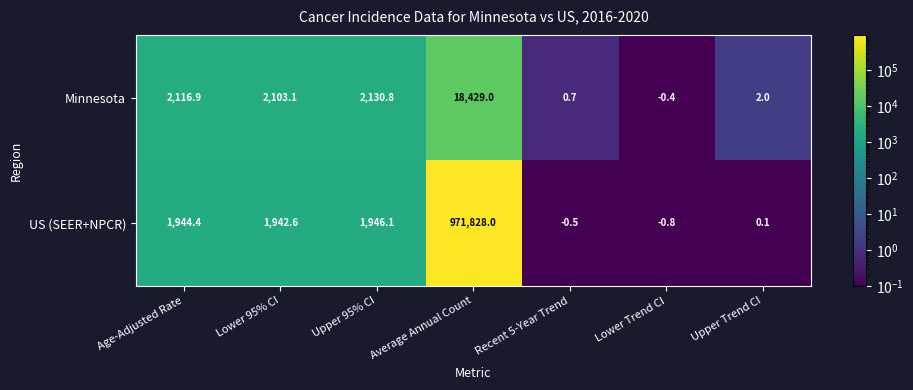

How many data points in US (SEER+NPCR) are above 1942?

4